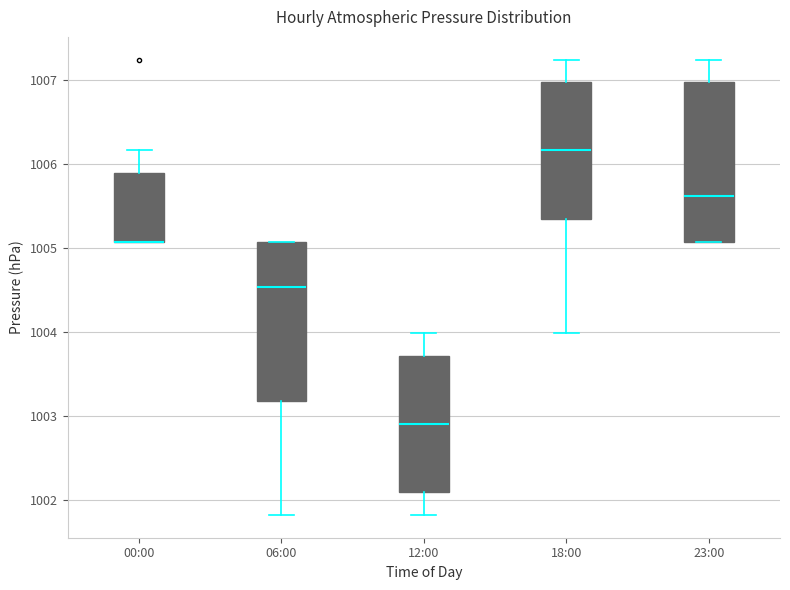

Reading left to right, read every box against the y-axis: the position of its median line, the range the box covers, and the ends of its whiskers. The values are not printed on the chart, so give them approximately, as read against the axis.

00:00: median 1005.1 (drawn on the box's lower edge), box 1005.1 to 1005.9, whiskers 1005.1 to 1006.2
06:00: median 1004.5, box 1003.2 to 1005.1, whiskers 1001.8 to 1005.1
12:00: median 1002.9, box 1002.1 to 1003.7, whiskers 1001.8 to 1004.0
18:00: median 1006.2, box 1005.3 to 1007.0, whiskers 1004.0 to 1007.2
23:00: median 1005.6, box 1005.1 to 1007.0, whiskers 1005.1 to 1007.2